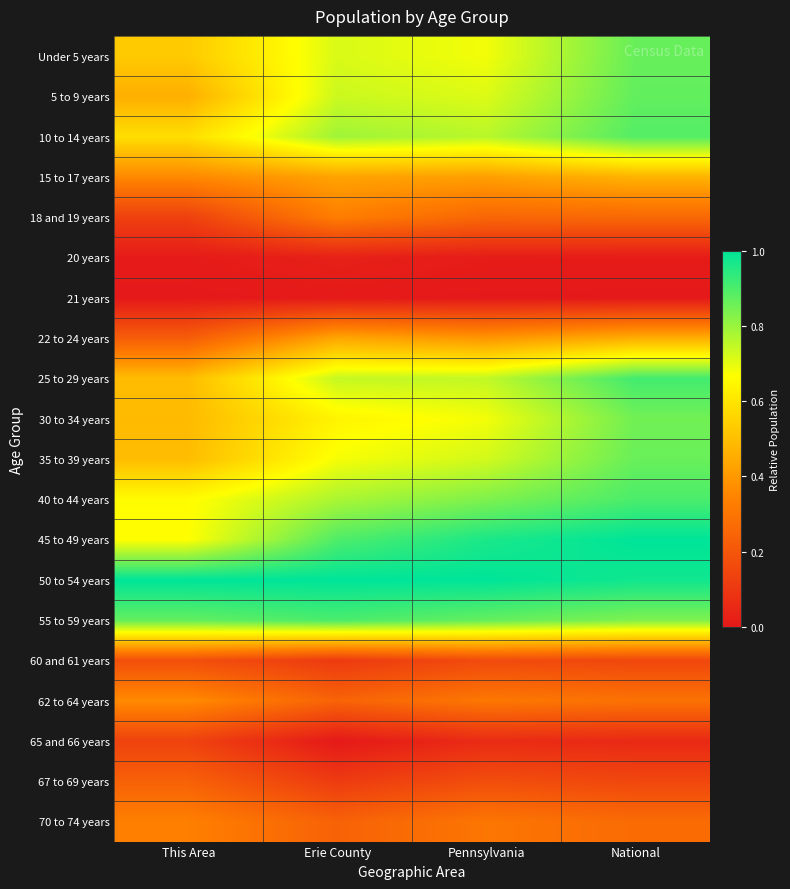

At how many categories does at least one series exceed 0?

4